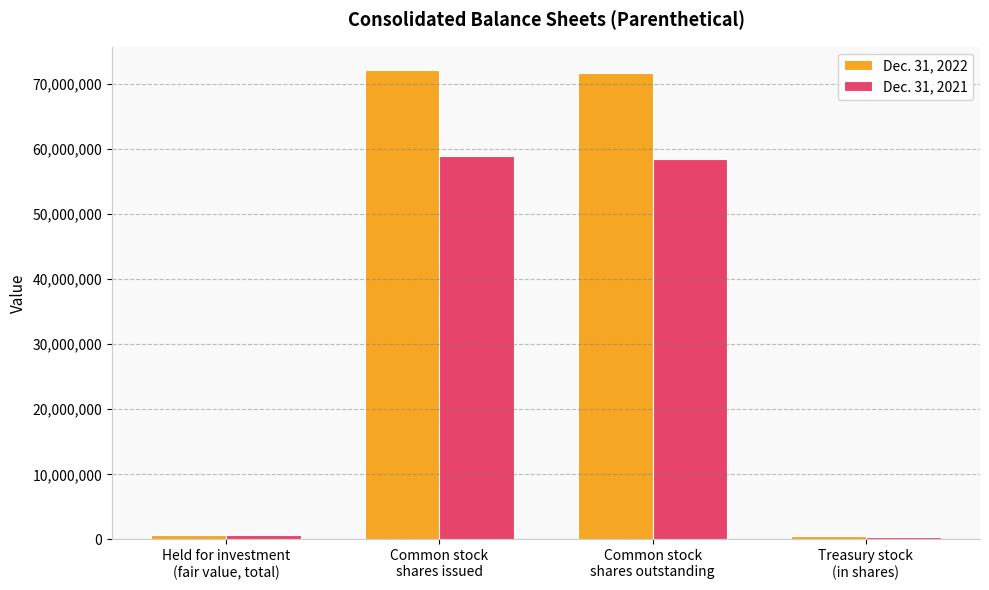

Which series has the largest range (max minus min)?

Dec. 31, 2022